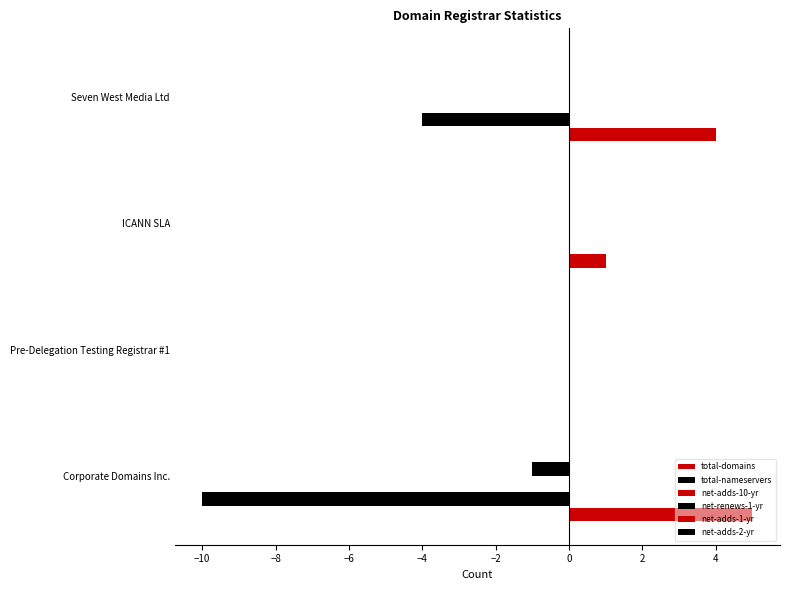

How many positive values does the total-domains series have?

3